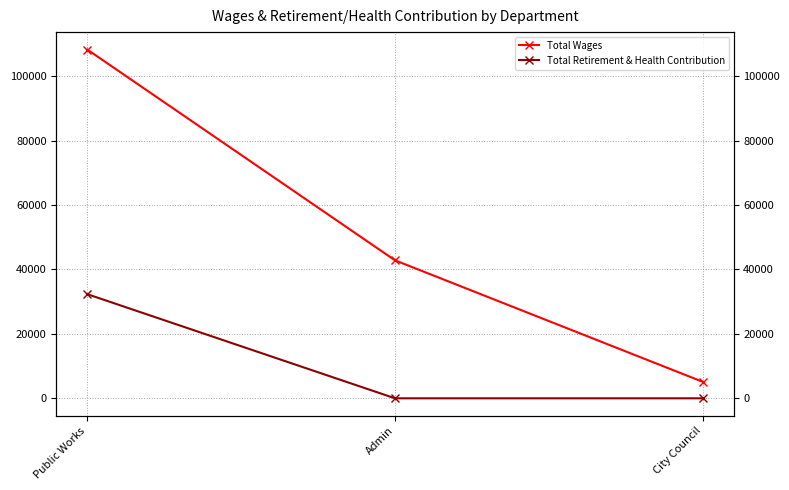

What is the difference between the maximum and minimum values in the Total Retirement & Health Contribution series?

32339